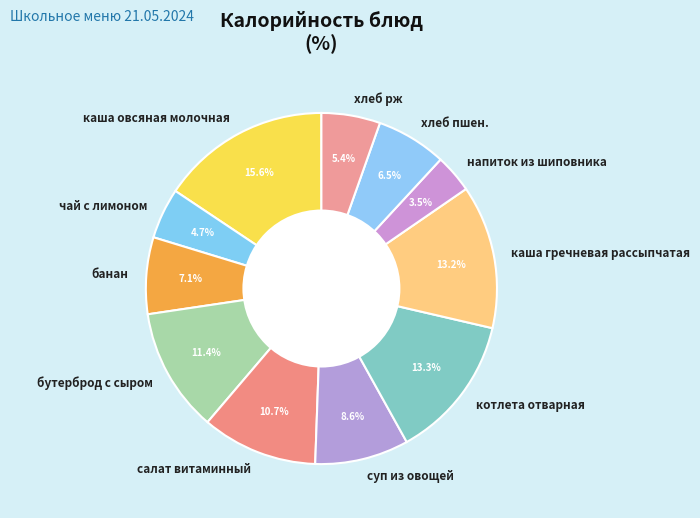

Does any single category account for the majority?

No